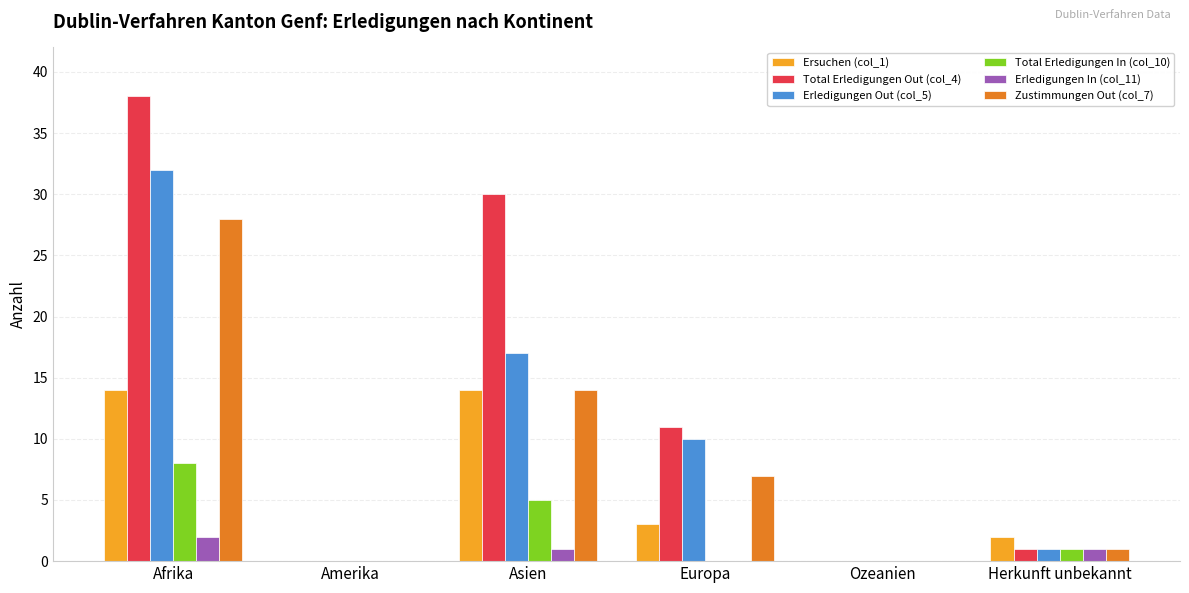

Reading left to right, transcribe all the data shown in this chart.

Ersuchen (col_1): 14	0	14	3	0	2
Total Erledigungen Out (col_4): 38	0	30	11	0	1
Erledigungen Out (col_5): 32	0	17	10	0	1
Total Erledigungen In (col_10): 8	0	5	0	0	1
Erledigungen In (col_11): 2	0	1	0	0	1
Zustimmungen Out (col_7): 28	0	14	7	0	1